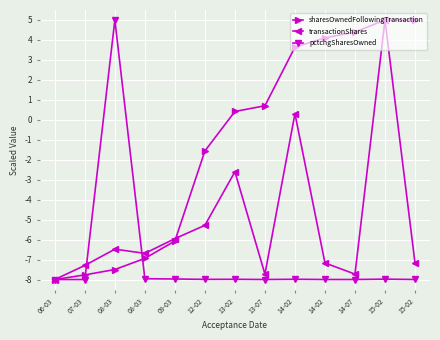

List the series in order of their peak value, highest first.

sharesOwnedFollowingTransaction, transactionShares, pctchgSharesOwned